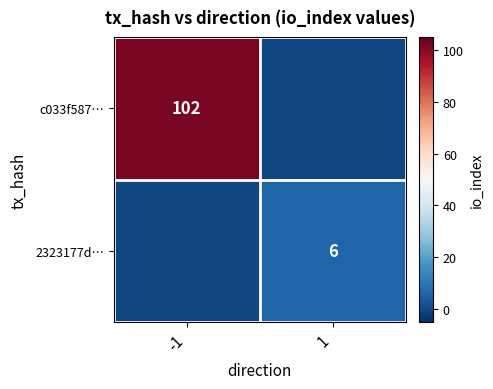

True or false: 2323177d… has a value of 6 at 1.

True